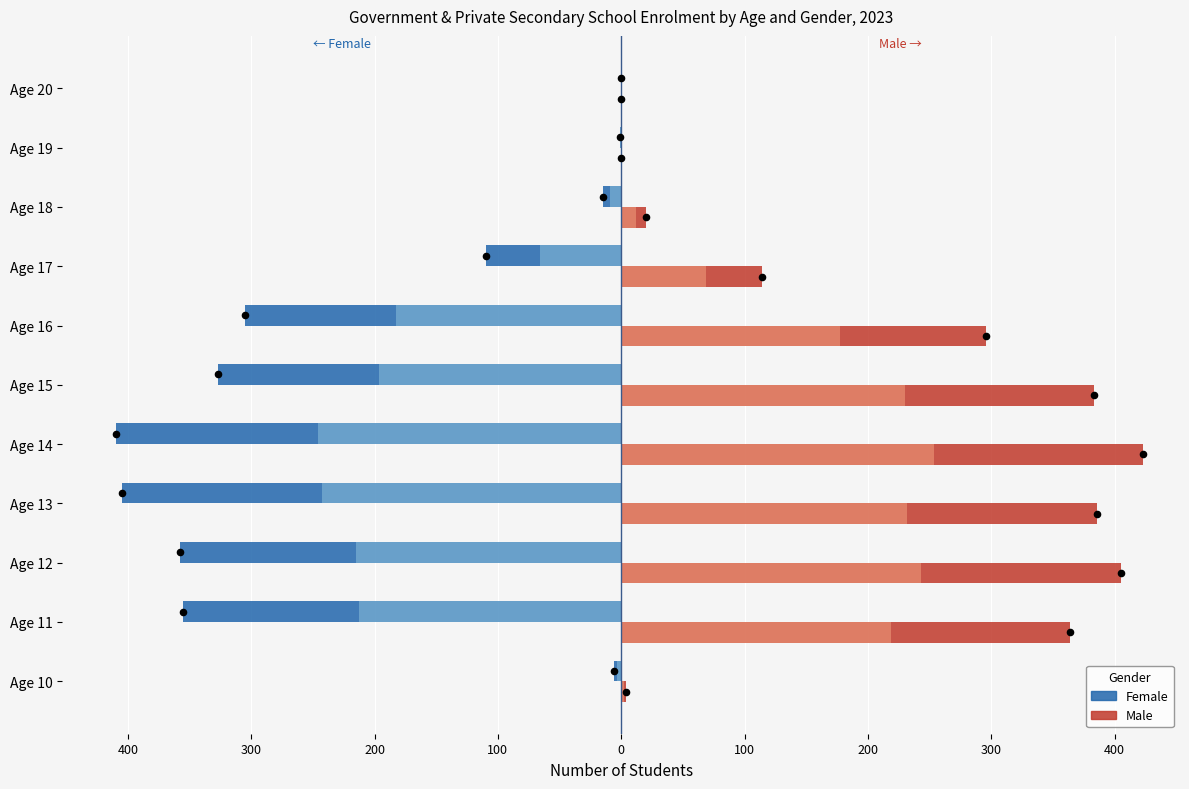

Which series has the largest total across all categories?

Male